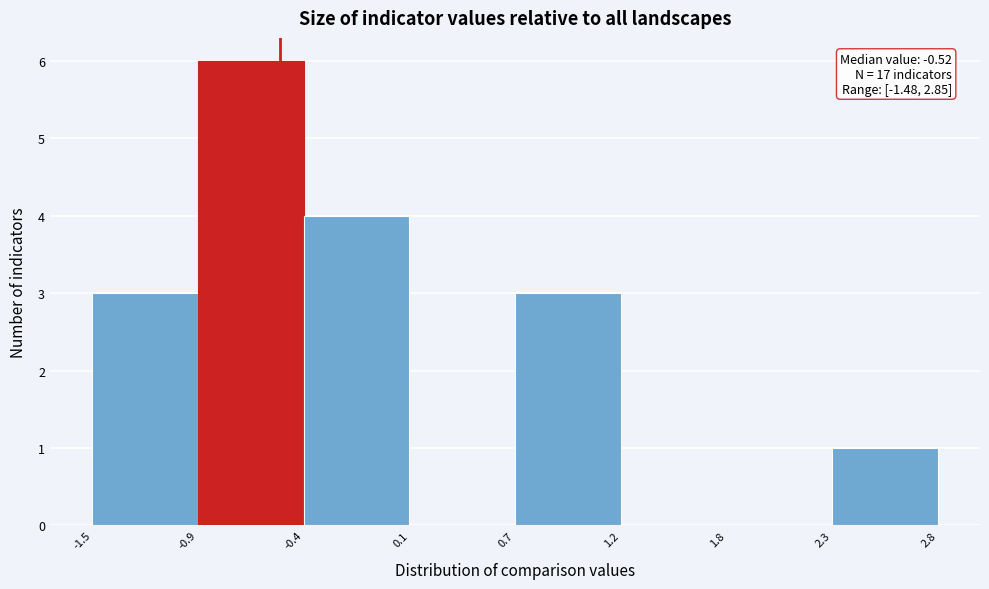

Which range on the x-axis has the tallest bar?

-0.9 to -0.4